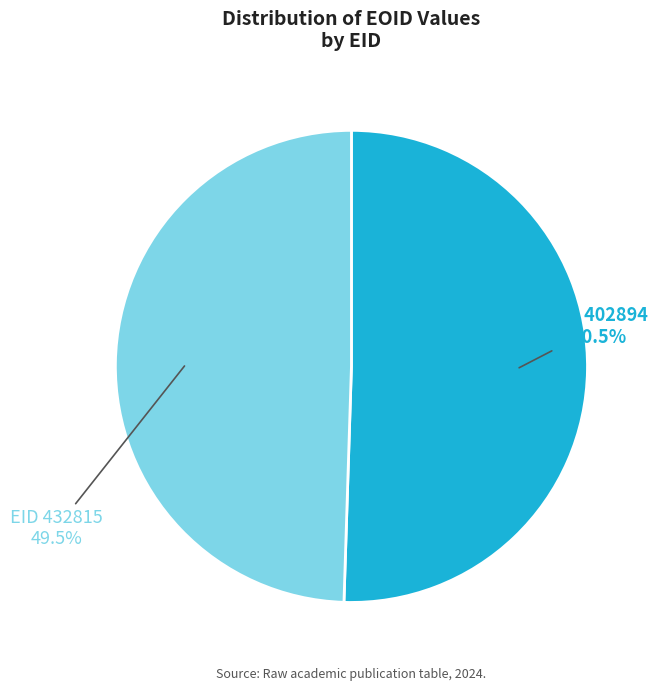

Is there any slice that represents more than half of the pie?

Yes